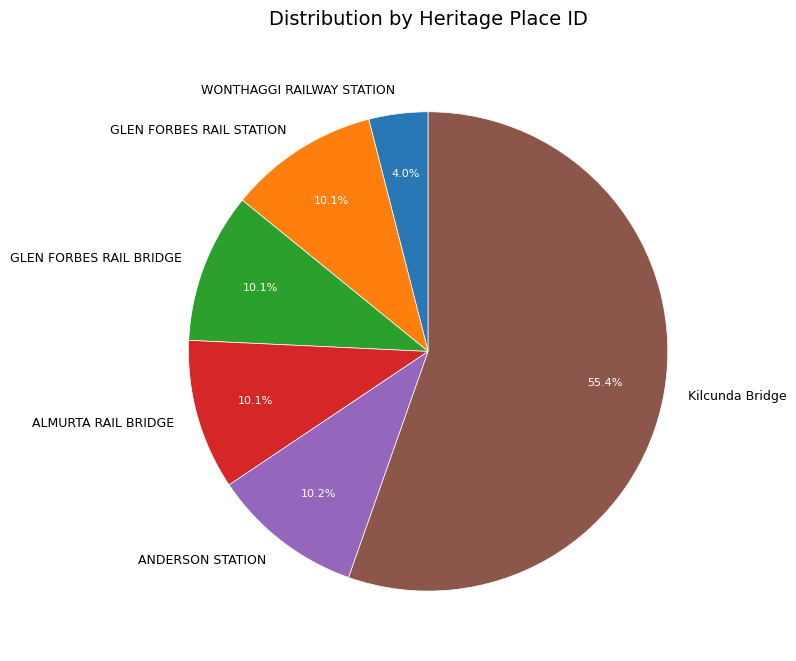

Which category has the biggest portion of the pie?

Kilcunda Bridge